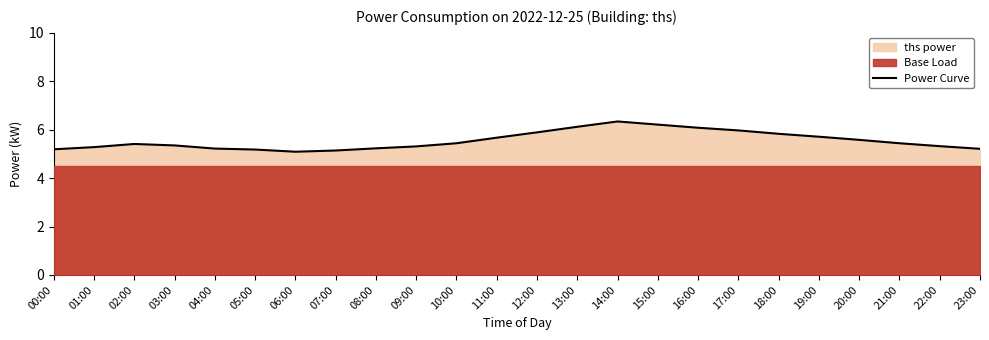

Where is the first local maximum?

02:00